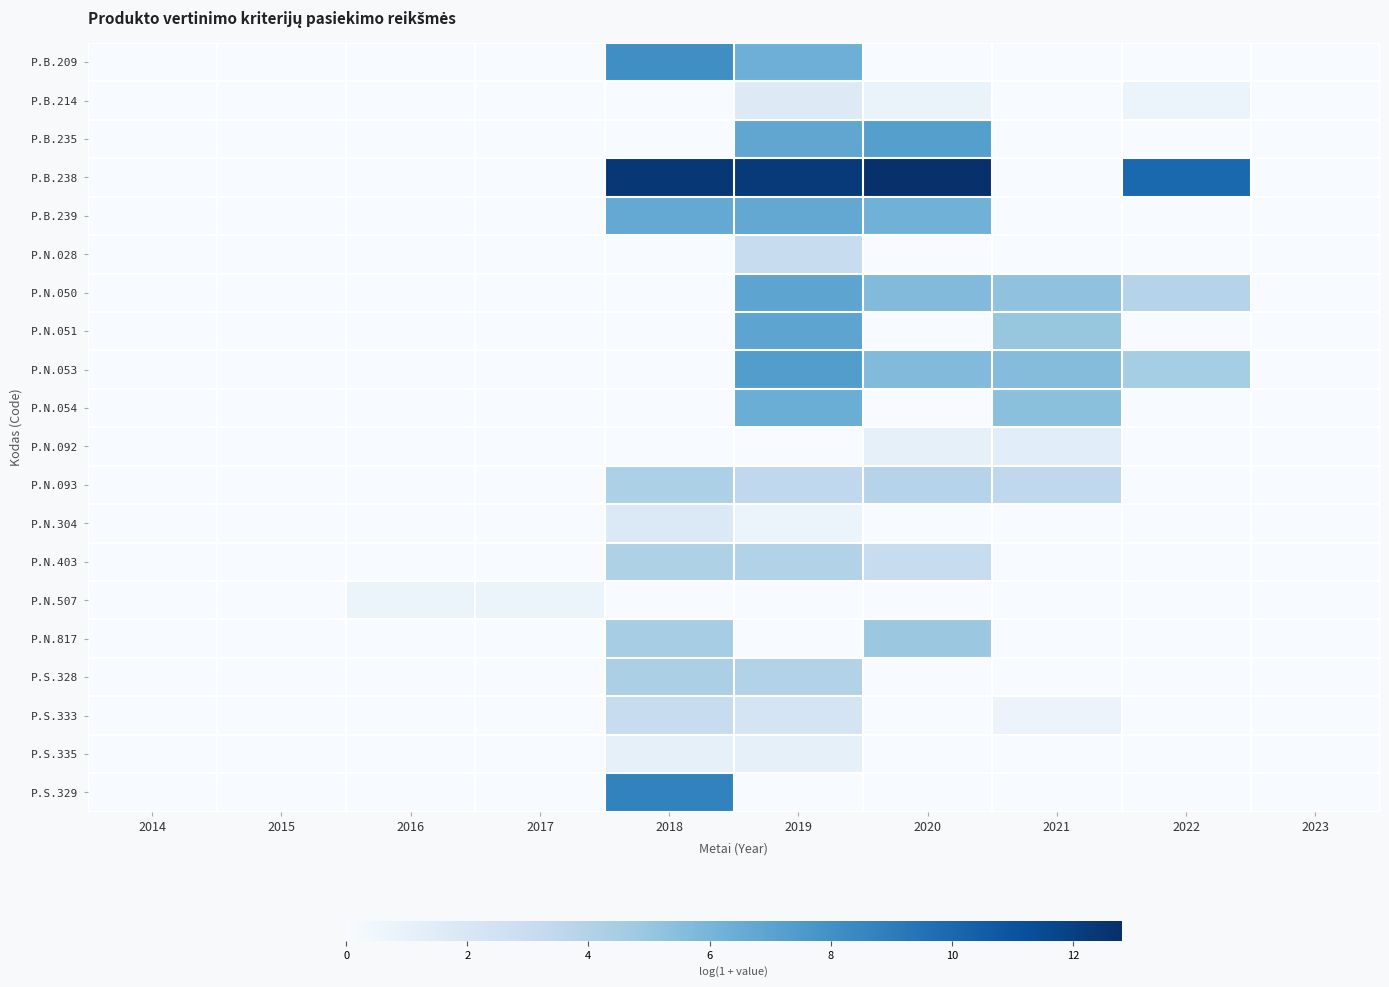

At how many categories does at least one series exceed 9?

4